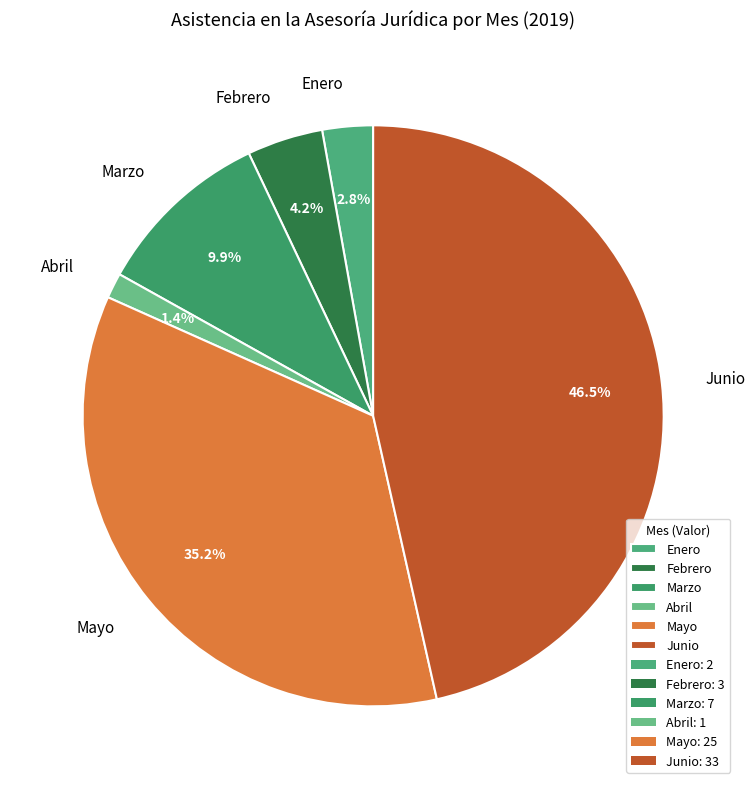

Approximately how many times larger is the value at Junio compared to Mayo?

1.3